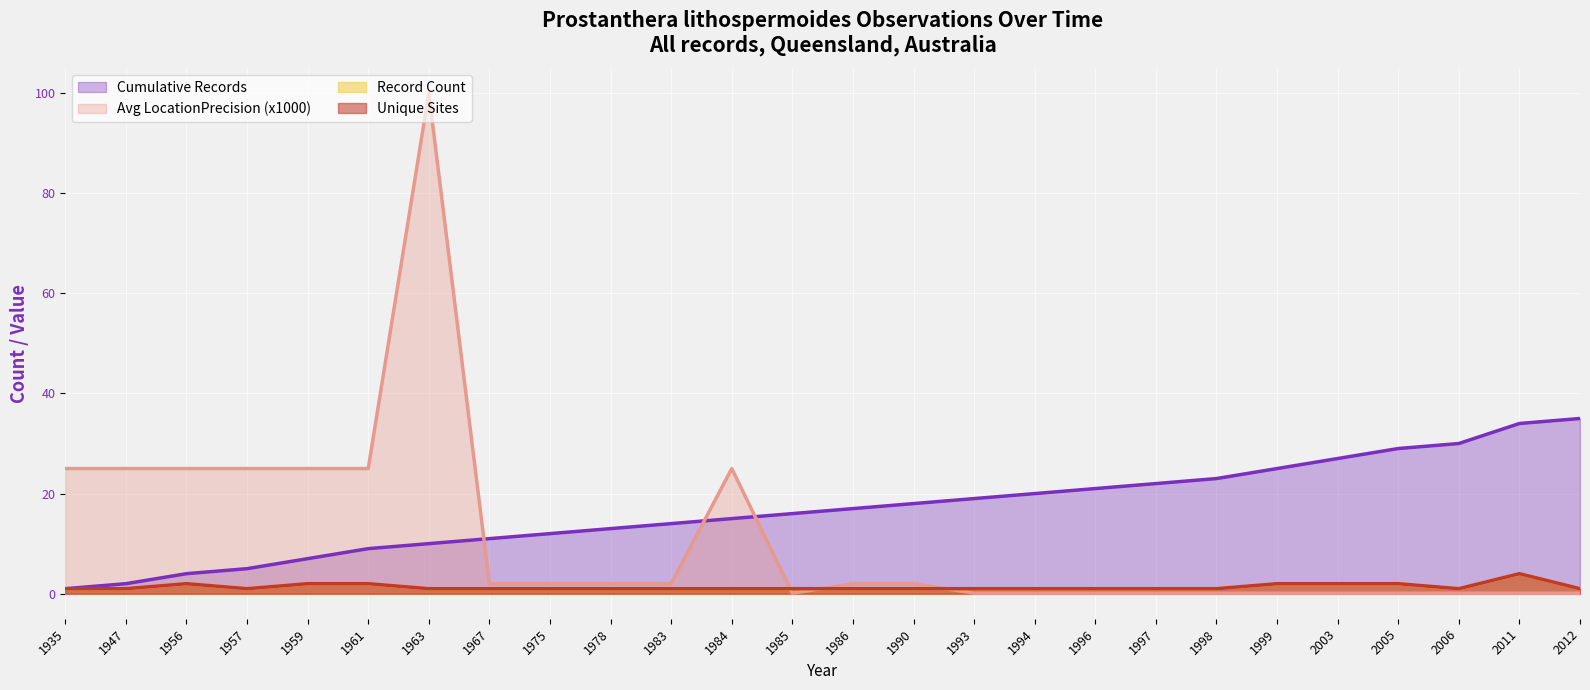

Count the number of data series in this chart.

4